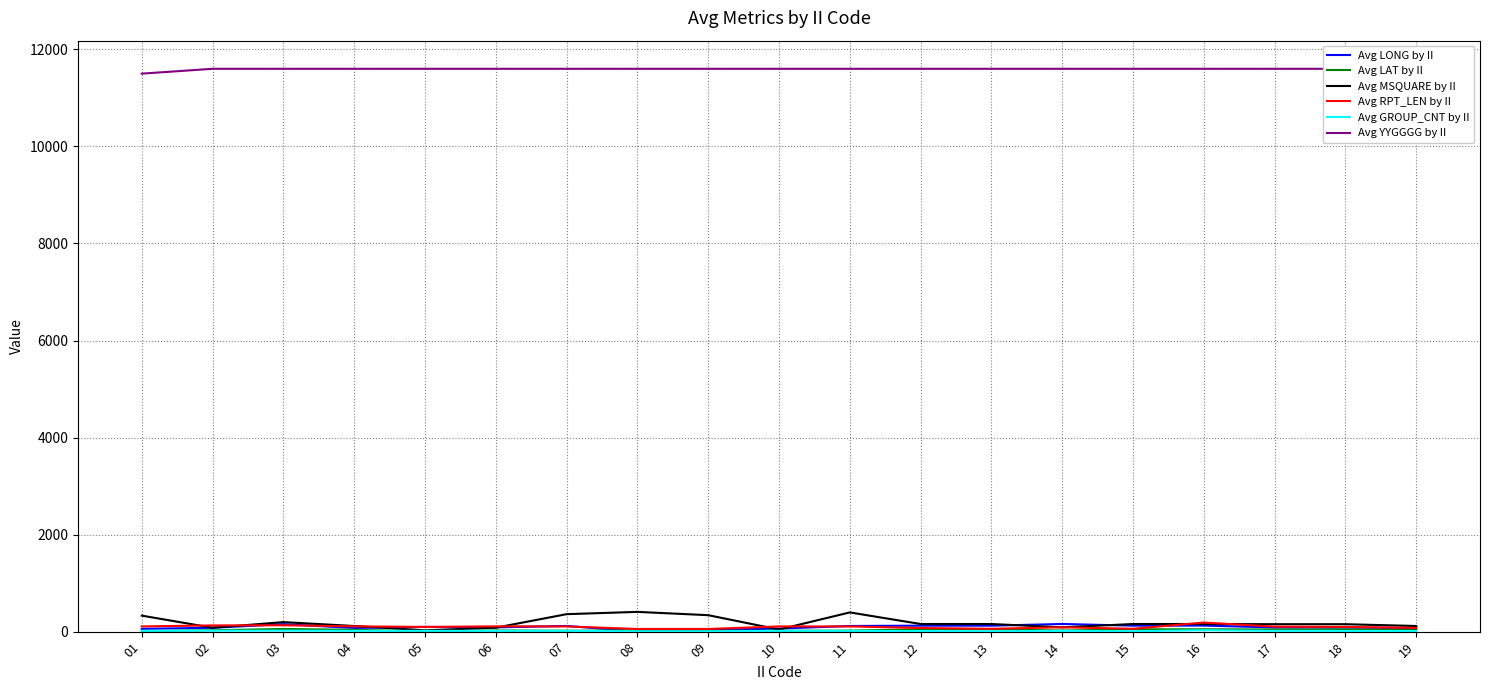

True or false: Avg RPT_LEN by II and Avg GROUP_CNT by II intersect in this chart.

False